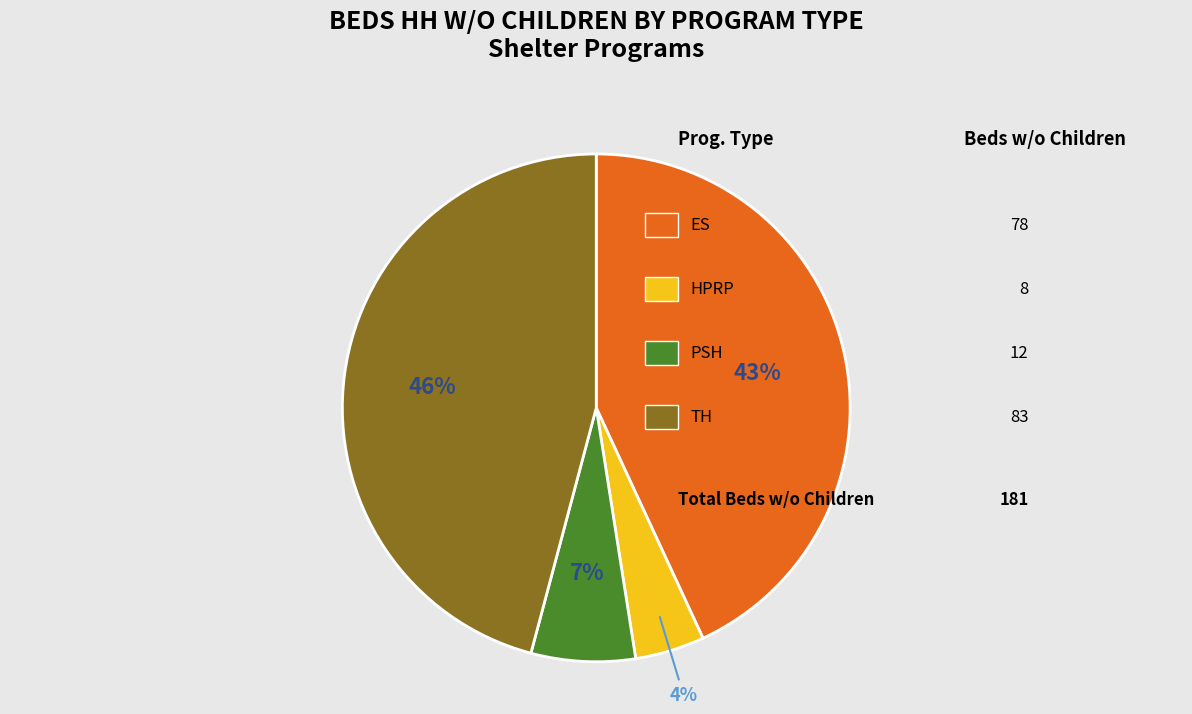

Is there any slice that represents more than half of the pie?

No